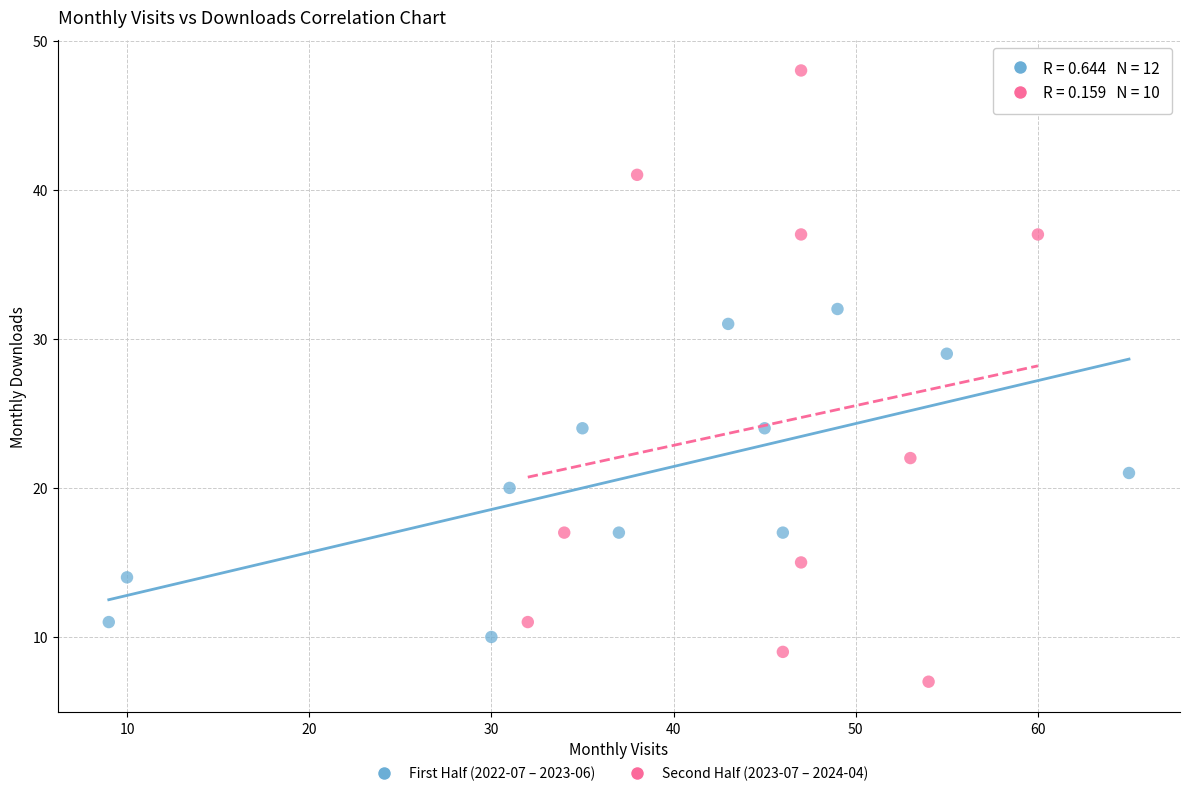

Which series reaches the maximum Y coordinate?

Second Half (2023-07 – 2024-04)